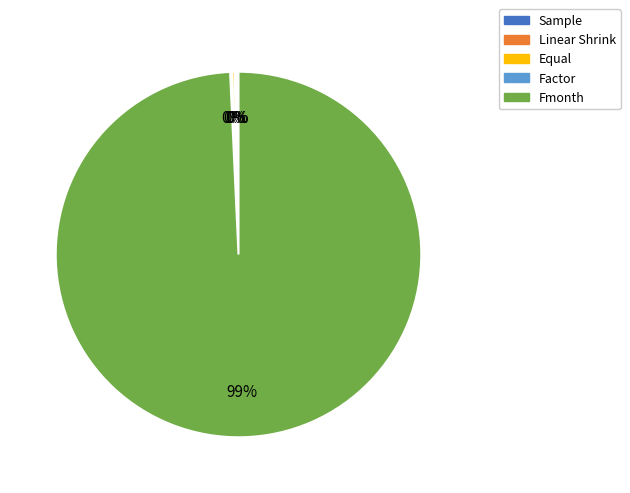

True or false: Fmonth accounts for 89% of the total.

False